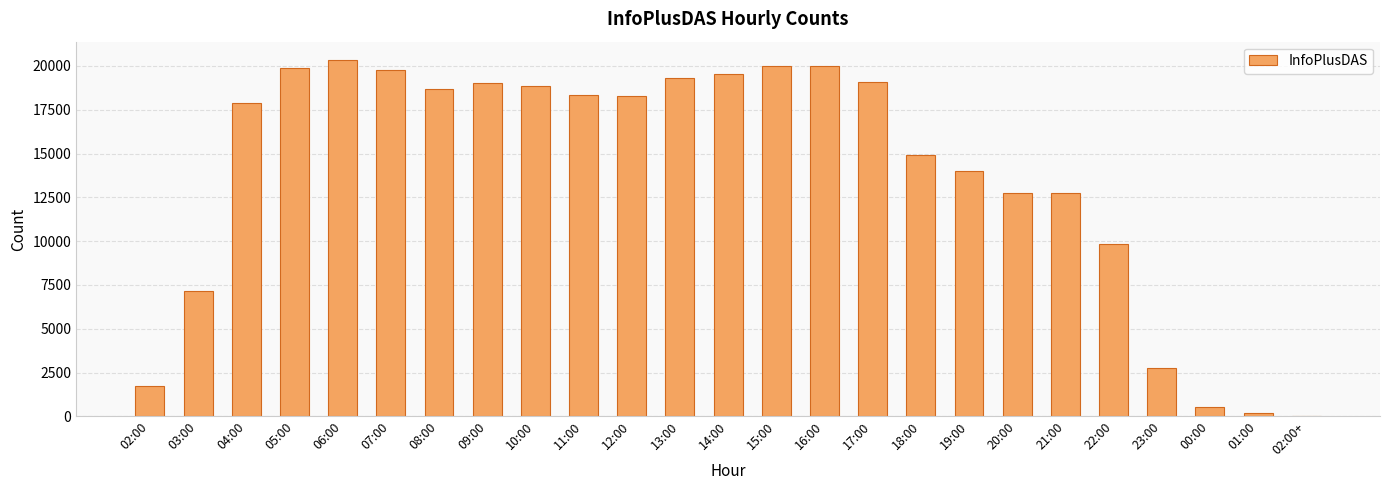

What is the sum of all values?

345730